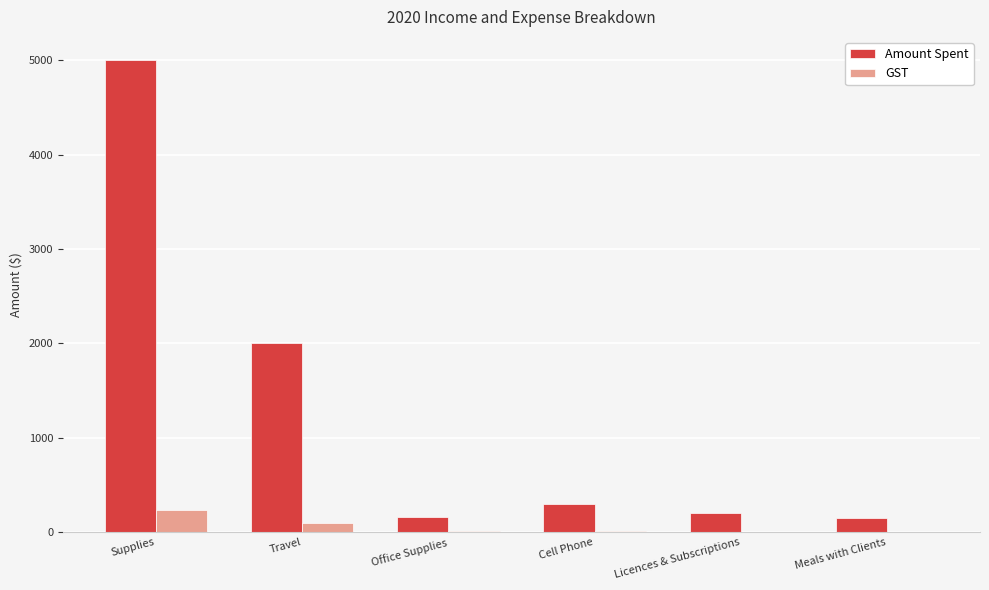

What is the total value across all series at Meals with Clients?

150.0